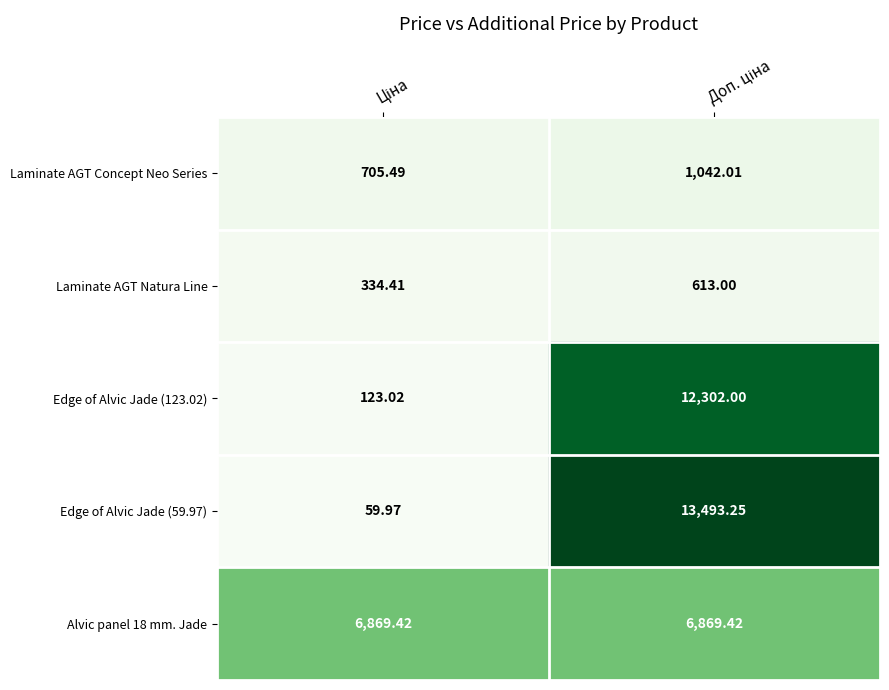

Reading left to right, extract all data points from this chart.

Laminate AGT Concept Neo Series: Ціна=705.5	Доп. ціна=1042.0
Laminate AGT Natura Line: Ціна=334.4	Доп. ціна=613.0
Edge of Alvic Jade (123.02): Ціна=123.0	Доп. ціна=12302.0
Edge of Alvic Jade (59.97): Ціна=60.0	Доп. ціна=13493.2
Alvic panel 18 mm. Jade: Ціна=6869.4	Доп. ціна=6869.4